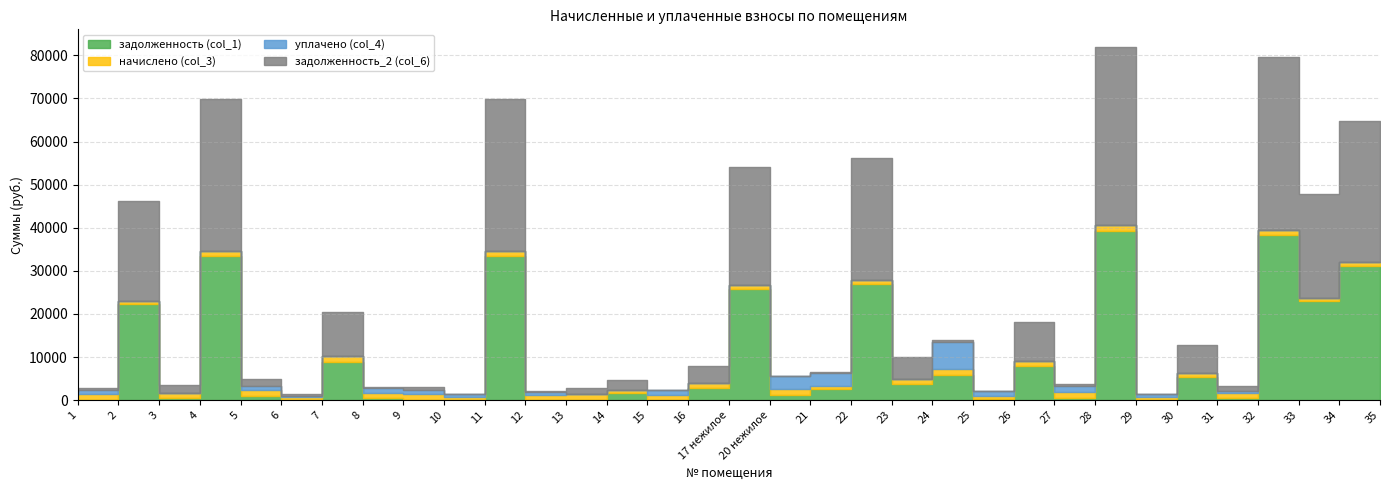

The value of задолженность_2 (col_6) at 1 is 14751.2. True or false?

False